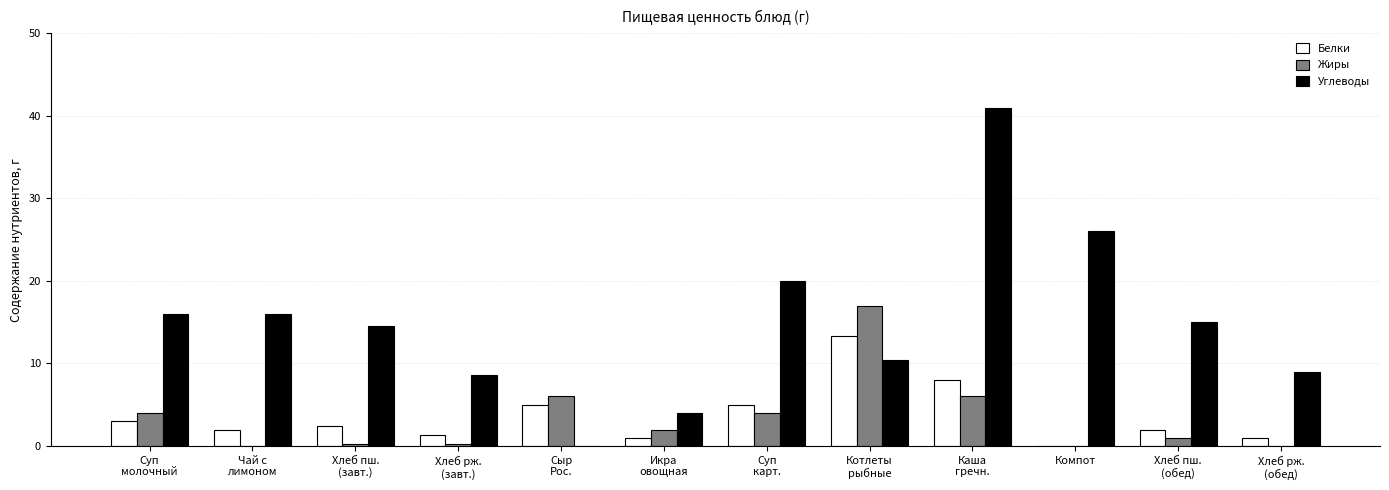

What are all the series names shown in the legend?

Белки, Жиры, Углеводы